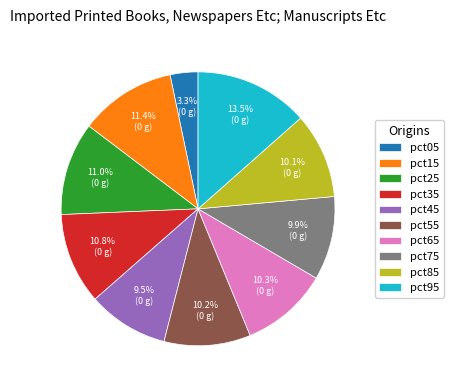

What is the largest slice in the pie chart?

pct95